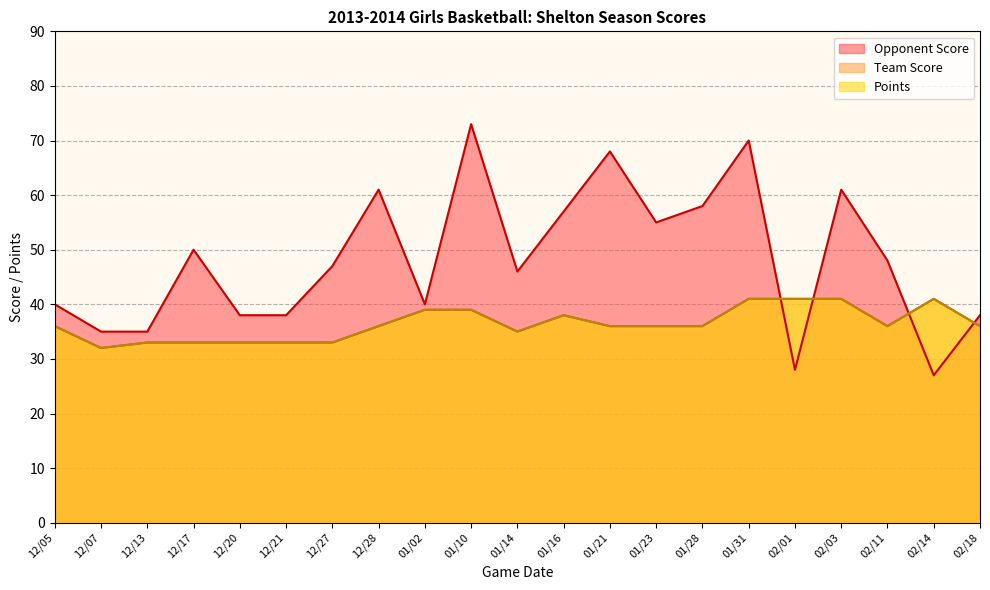

What is the label of the 7th point from the right?

01/28